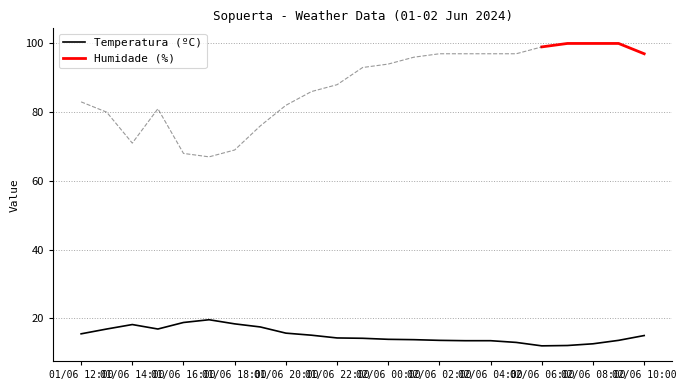

What are all the series names shown in the legend?

Temperatura (ºC), Humidade (%)